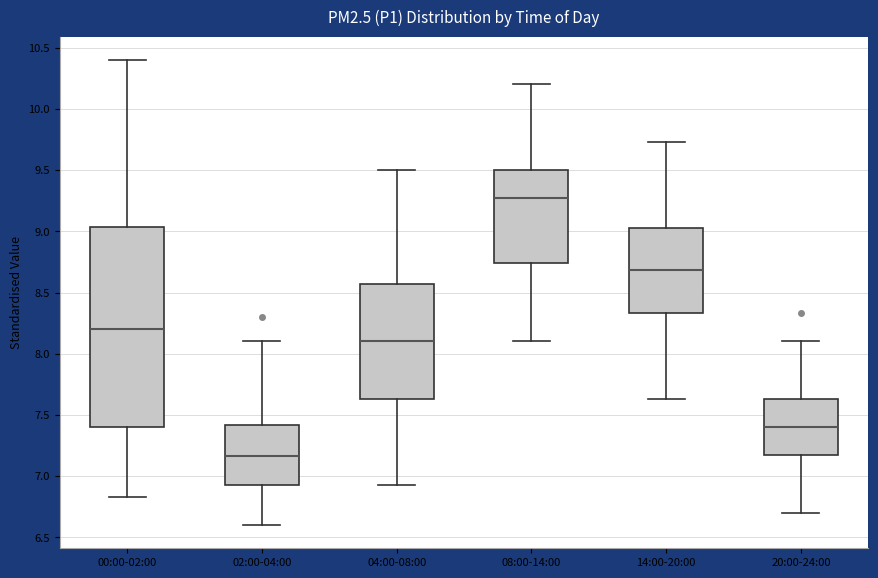

Which box has the highest median line?

08:00-14:00